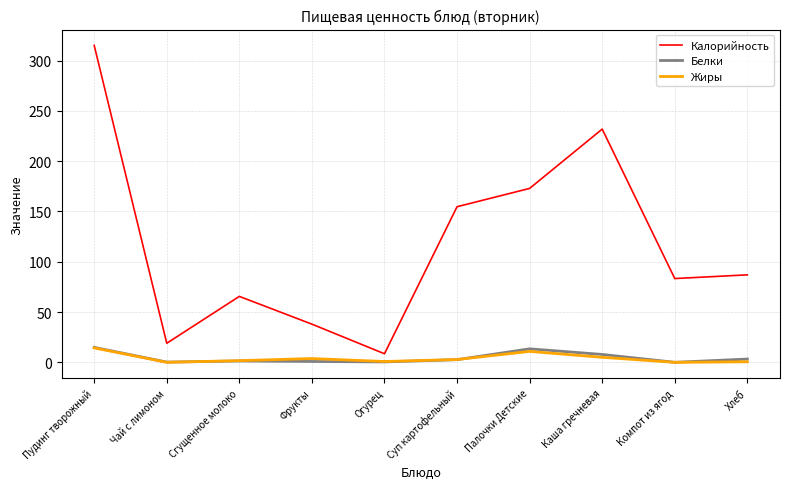

What is the sum of the Белки values at Сгущенное молоко and Палочки Детские?

14.9